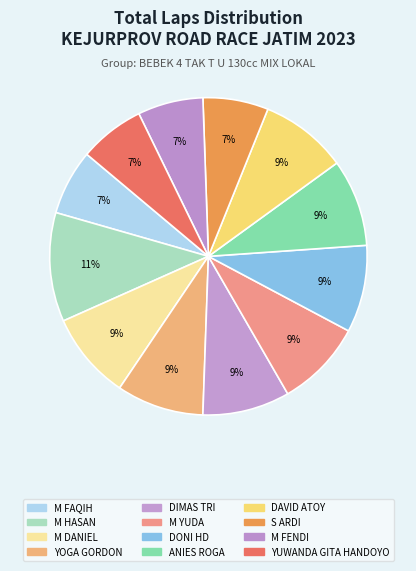

How many slices are in this pie chart?

12